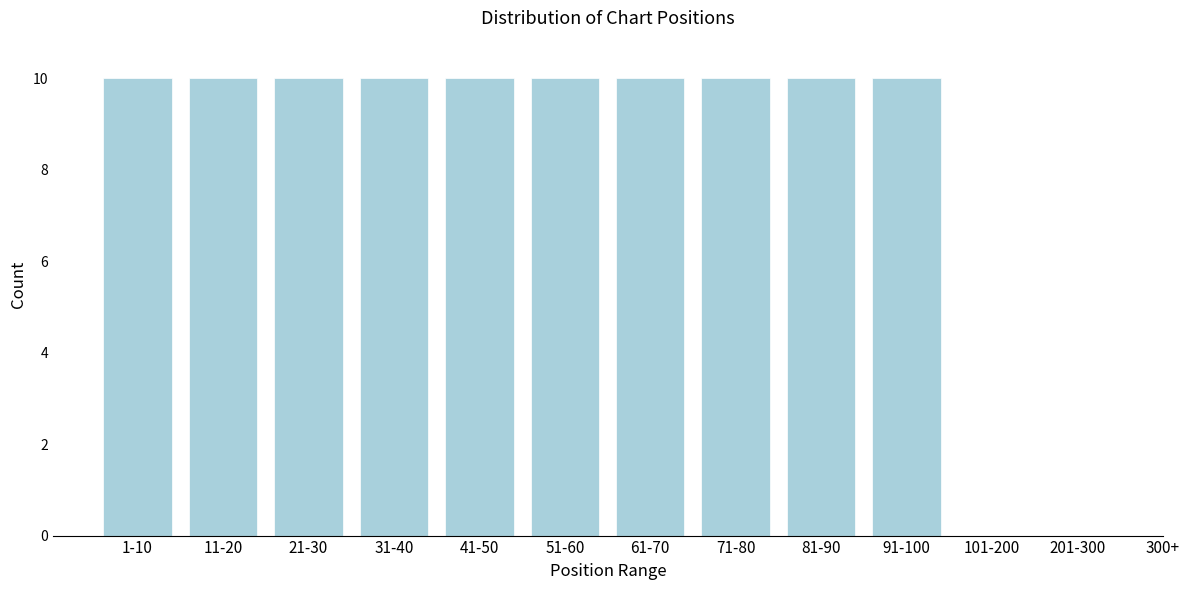

Reading right to left, extract all data points from this chart.

201-300=0	101-200=0	91-100=10	81-90=10	71-80=10	61-70=10	51-60=10	41-50=10	31-40=10	21-30=10	11-20=10	1-10=10